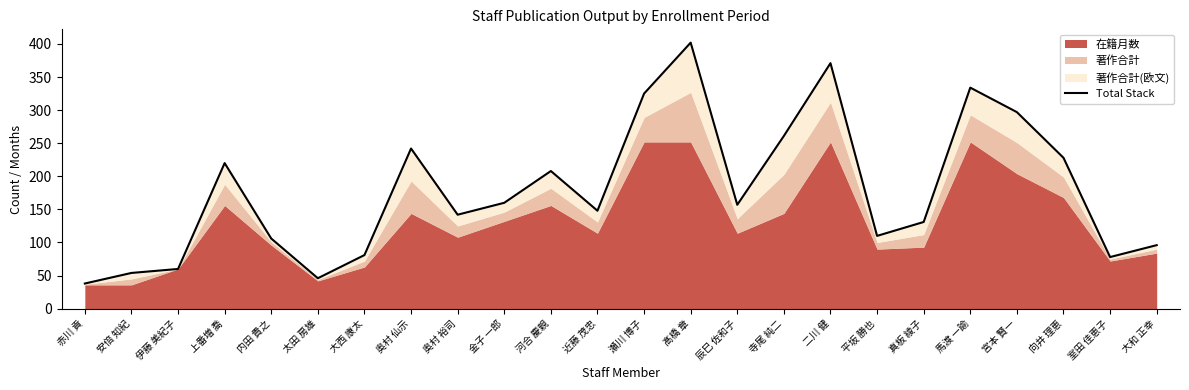

True or false: the data shows 82 at 安倍 知紀.

False